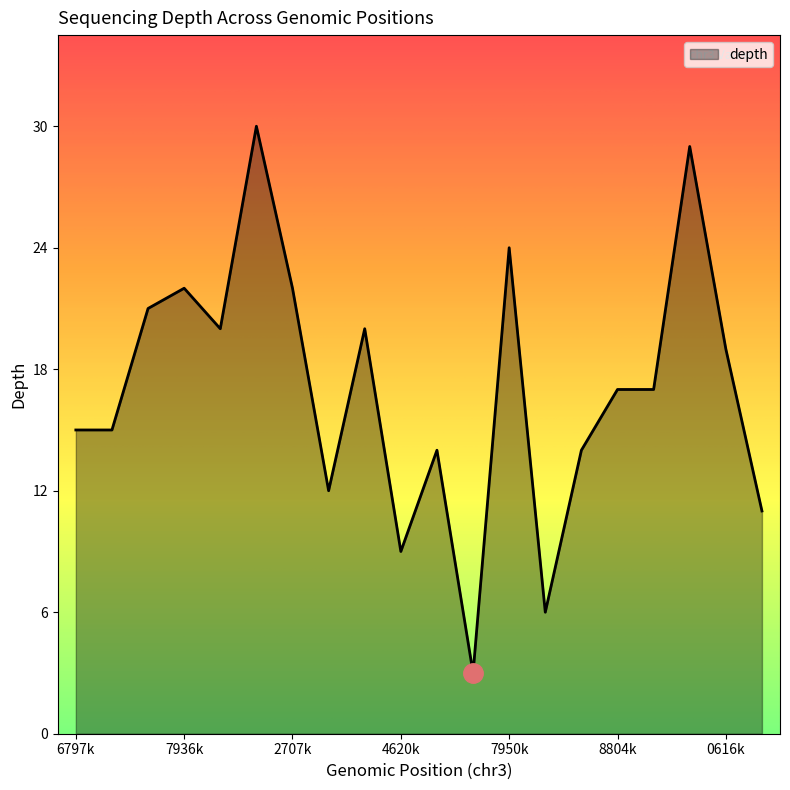

What is the average value?

17